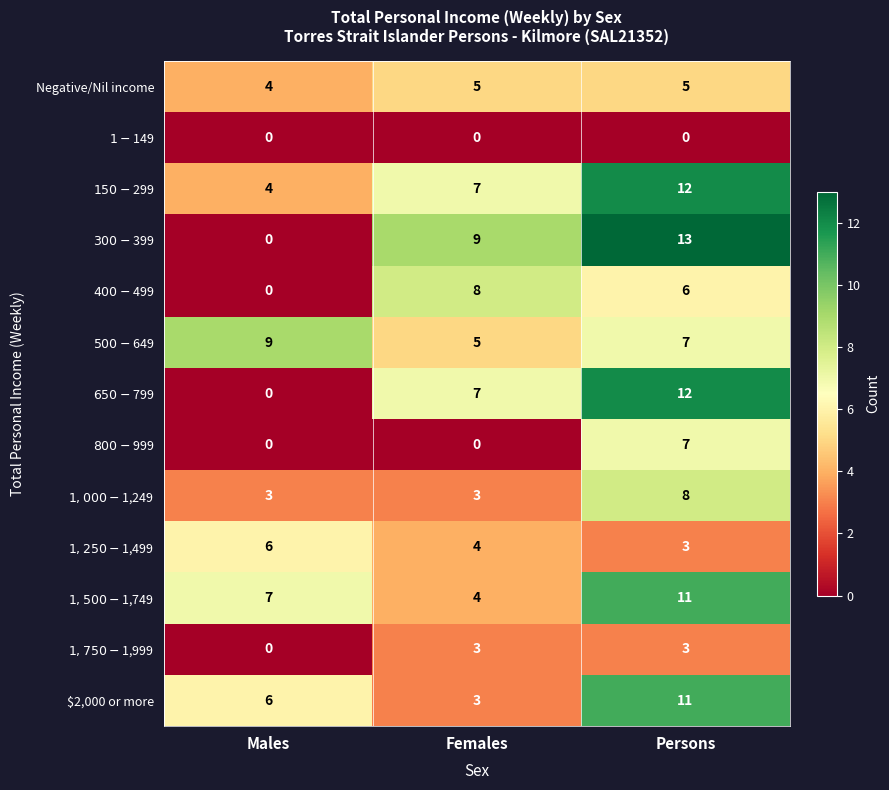

At how many categories does at least one series exceed 5?

3